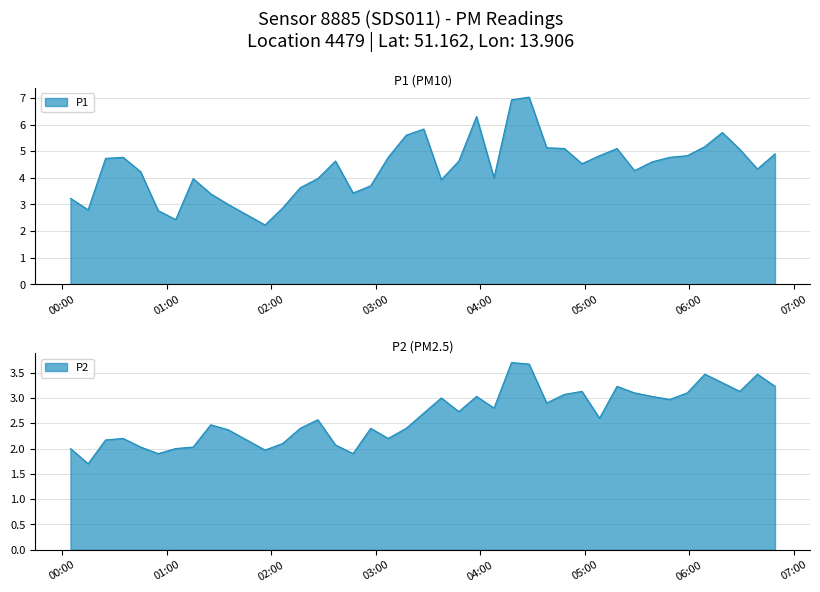

At how many categories does at least one series exceed 5?

11